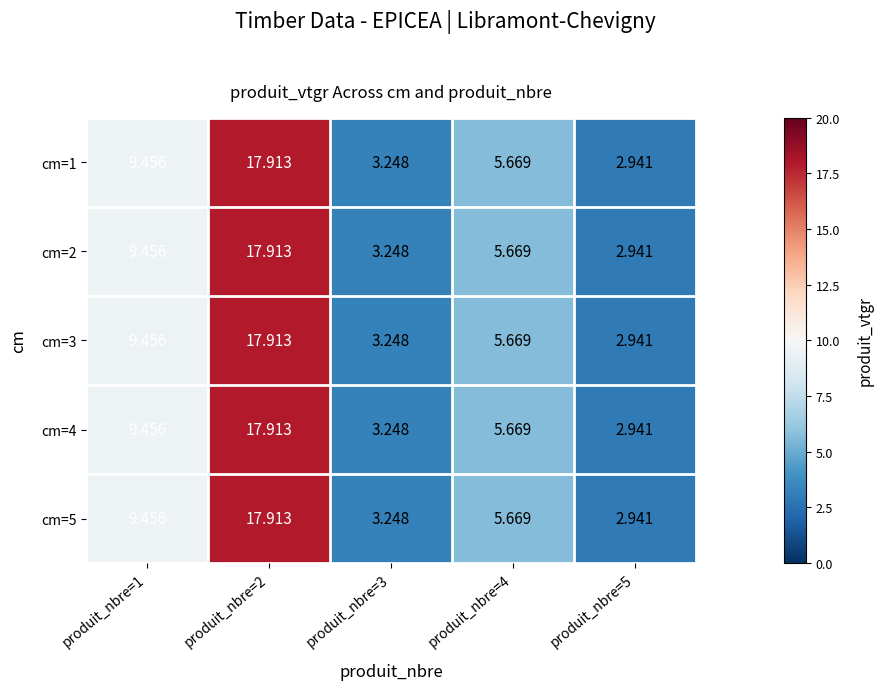

Is the value of cm=1 at produit_nbre=5 greater than the value of cm=4 at produit_nbre=2?

No